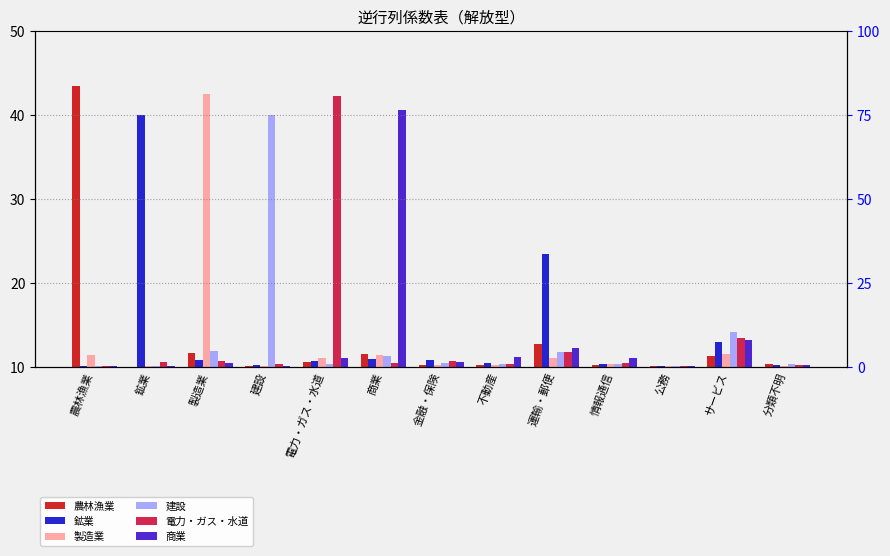

Which series has the widest spread of values?

農林漁業